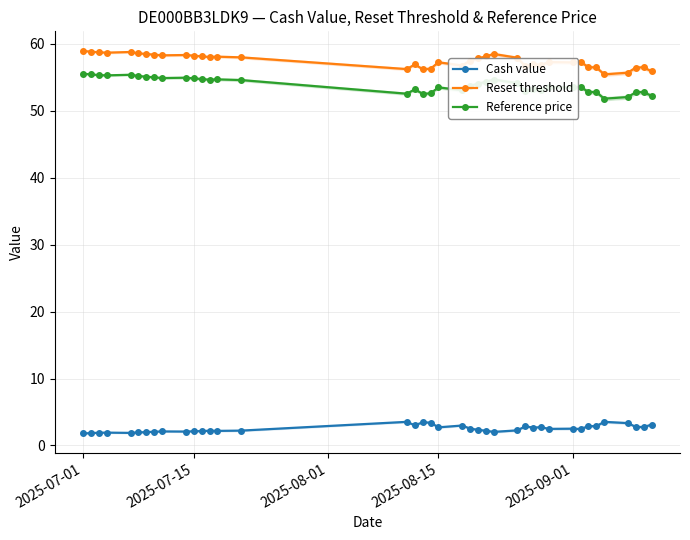

True or false: Cash value and Reset threshold cross at least once.

False